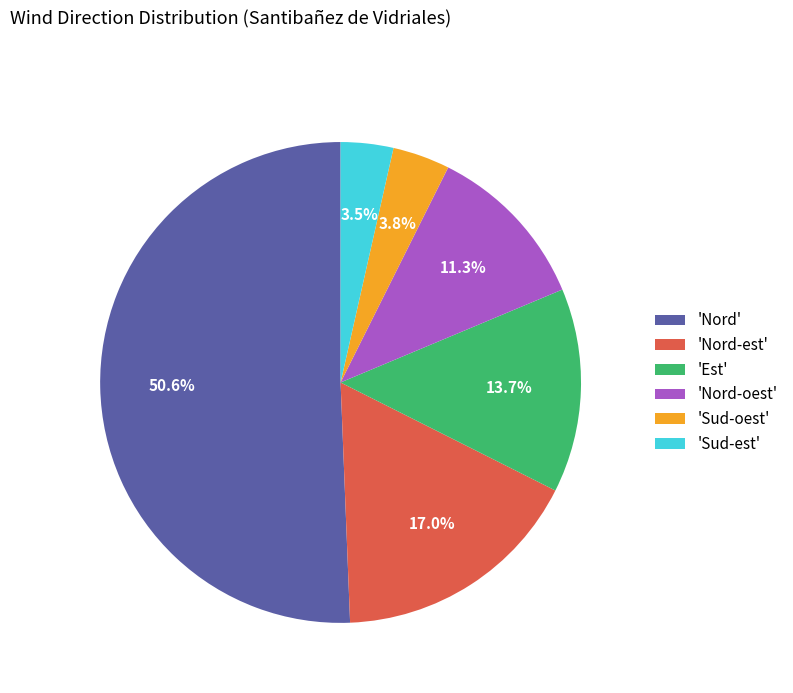

How many slices are in this pie chart?

6